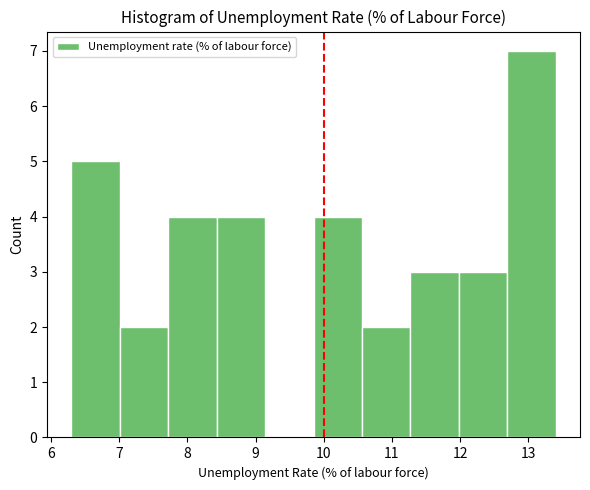

Reading left to right, transcribe this chart: for each bar, give the range it covers on the x-axis and its height. Neither the bar edges nor the heights are printed on the chart, so give them approximately, as read against the axes.

6.30 to 7.01: 5
7.01 to 7.72: 2
7.72 to 8.43: 4
8.43 to 9.14: 4
9.14 to 9.85: 0
9.85 to 10.56: 4
10.56 to 11.27: 2
11.27 to 11.98: 3
11.98 to 12.69: 3
12.69 to 13.40: 7